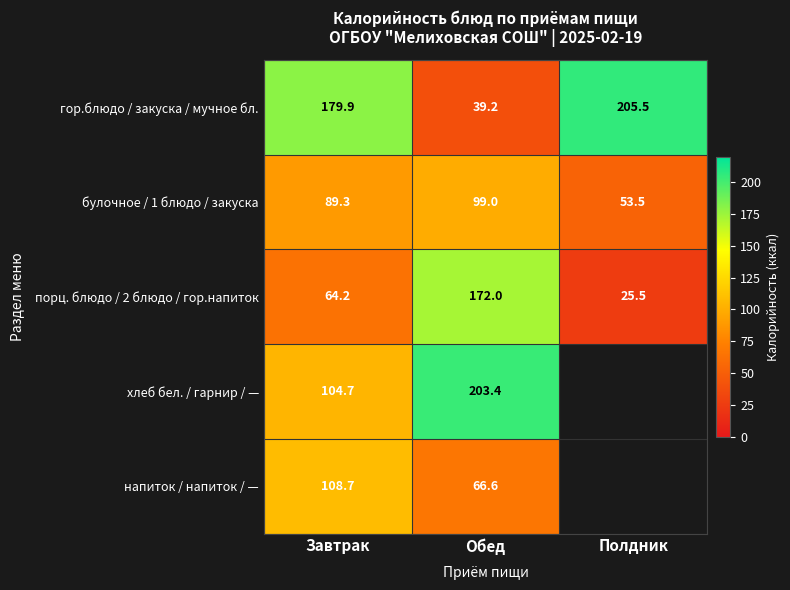

At which label is порц. блюдо / 2 блюдо / гор.напиток closest to 98?

Завтрак